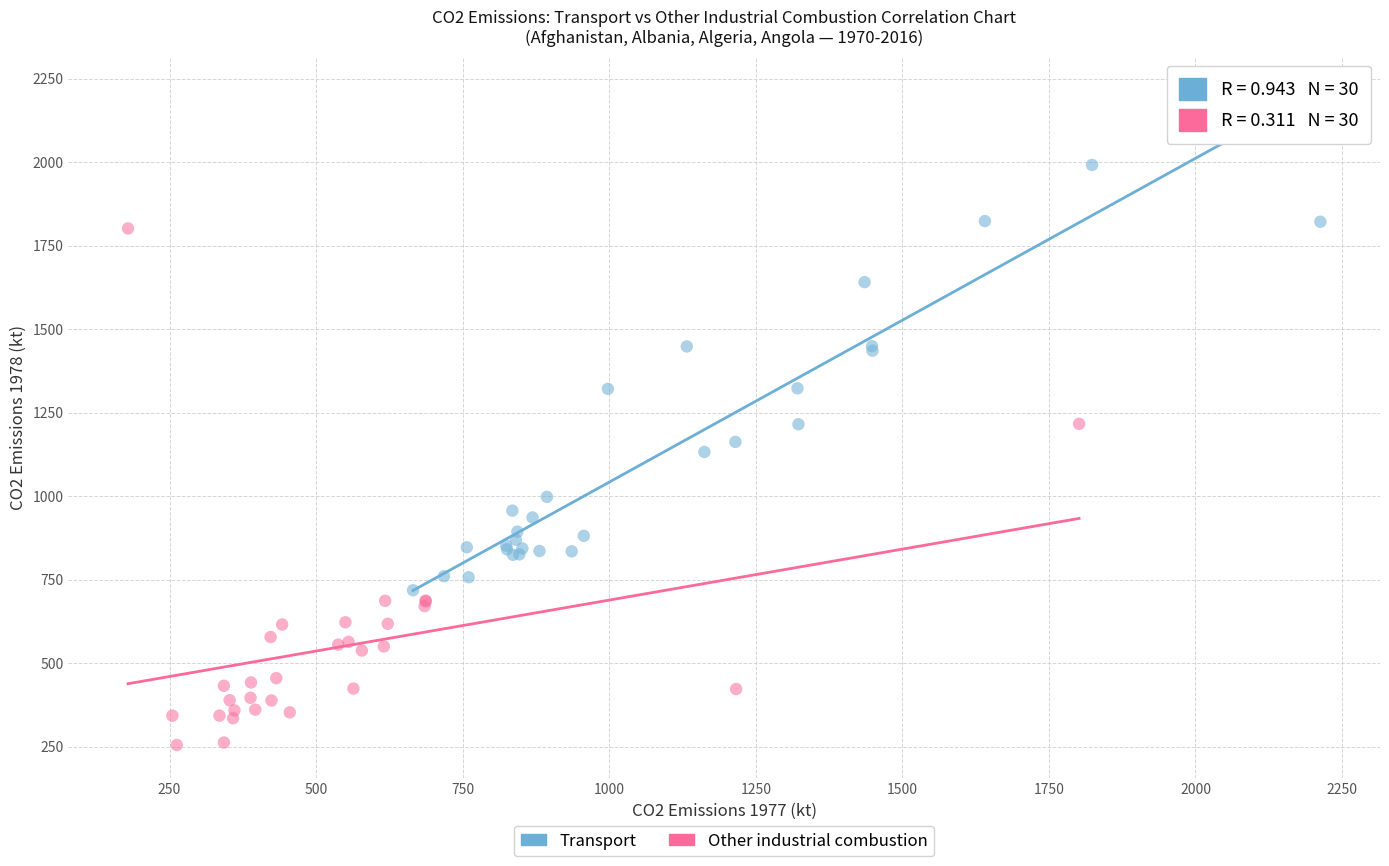

Which series reaches the maximum Y coordinate?

Transport